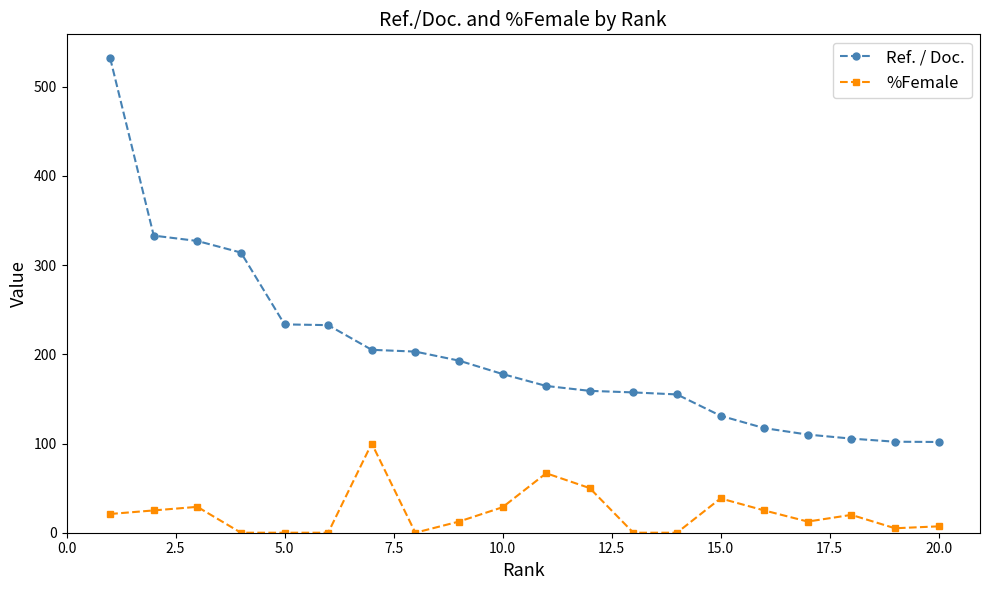

Which series has the largest range (max minus min)?

Ref. / Doc.